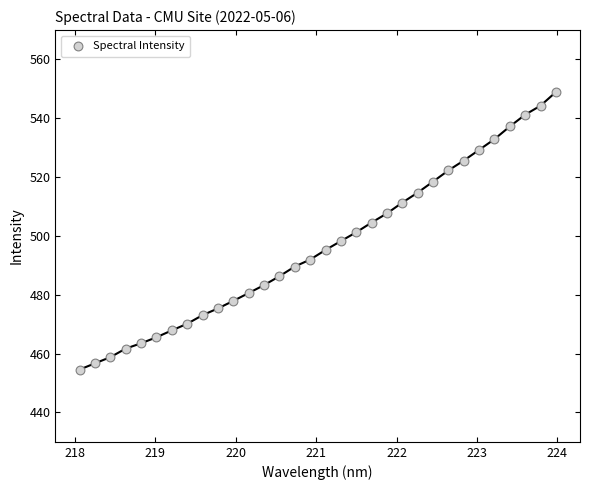

What is the range of X values (max minus min)?

5.9